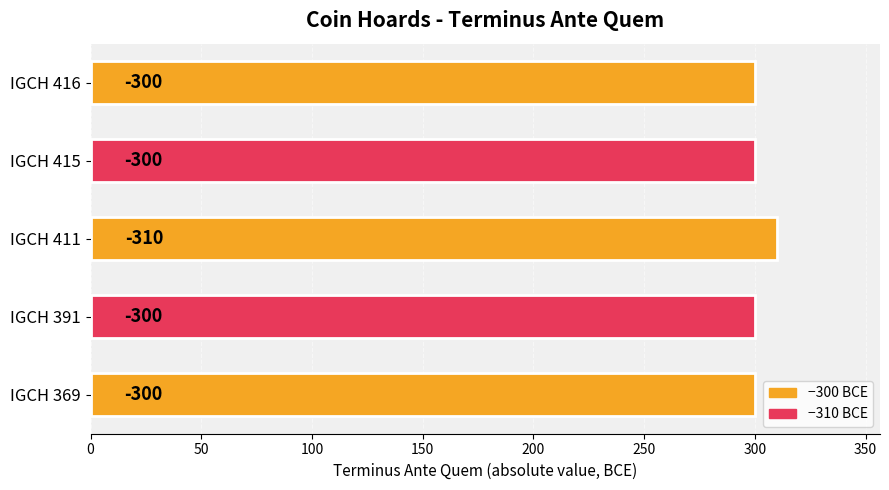

How many bars are there in total?

5